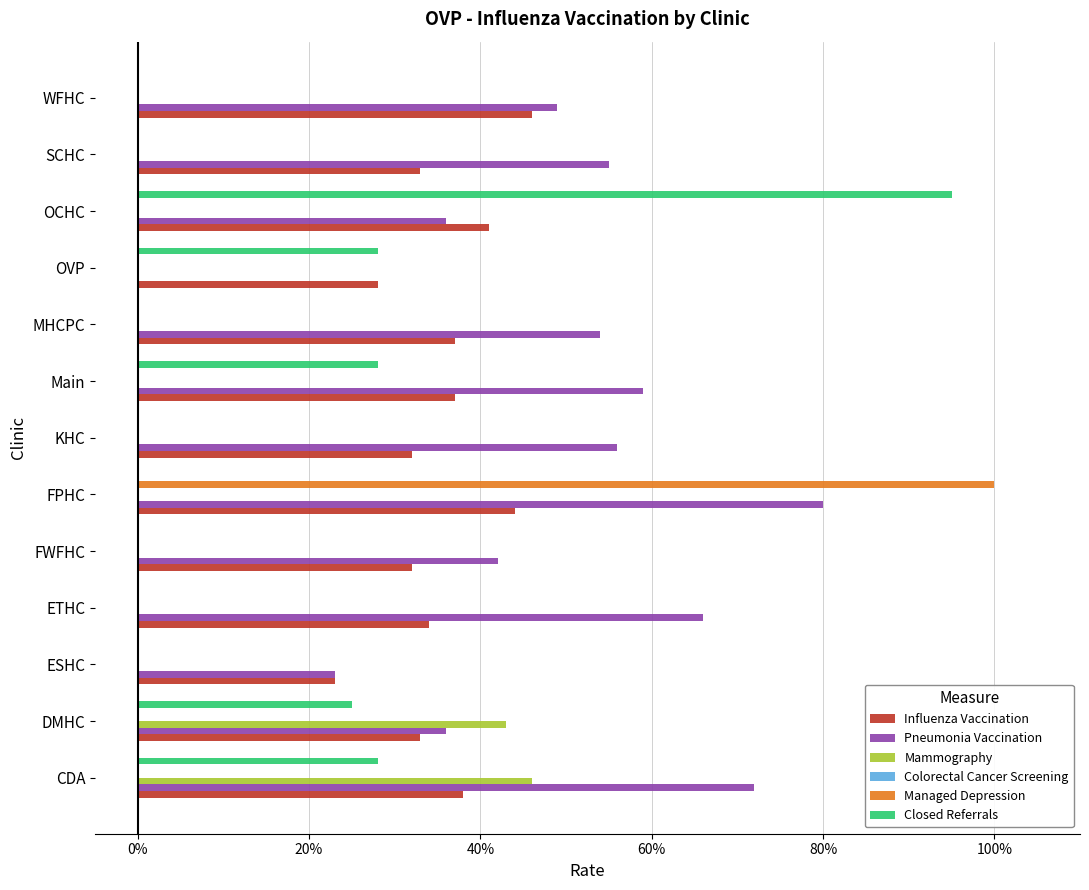

Count the Influenza Vaccination values in the range 0 to 1.

13